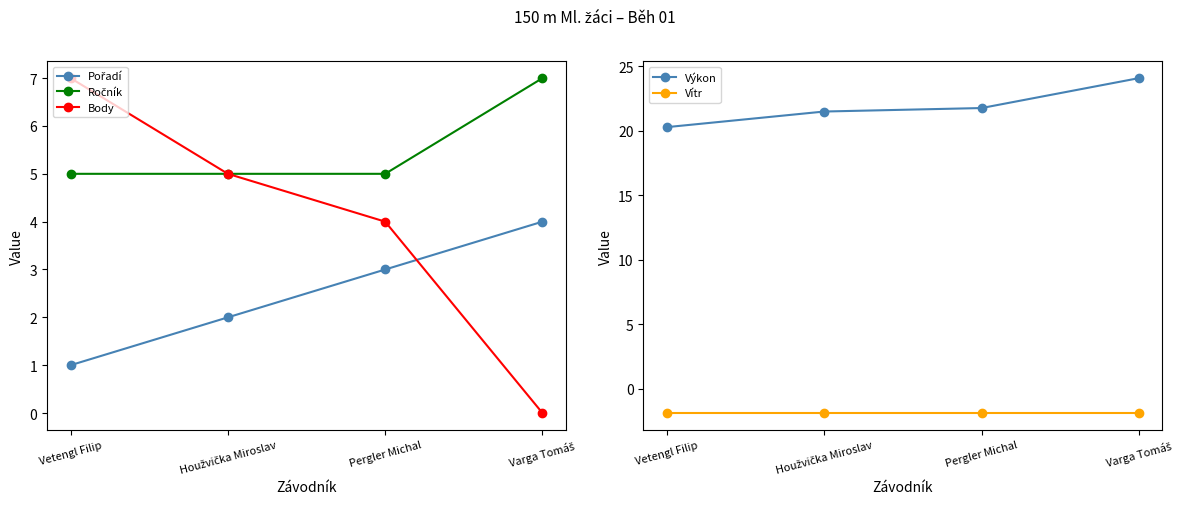

True or false: Výkon has a value of 20.3 at Vetengl Filip.

True